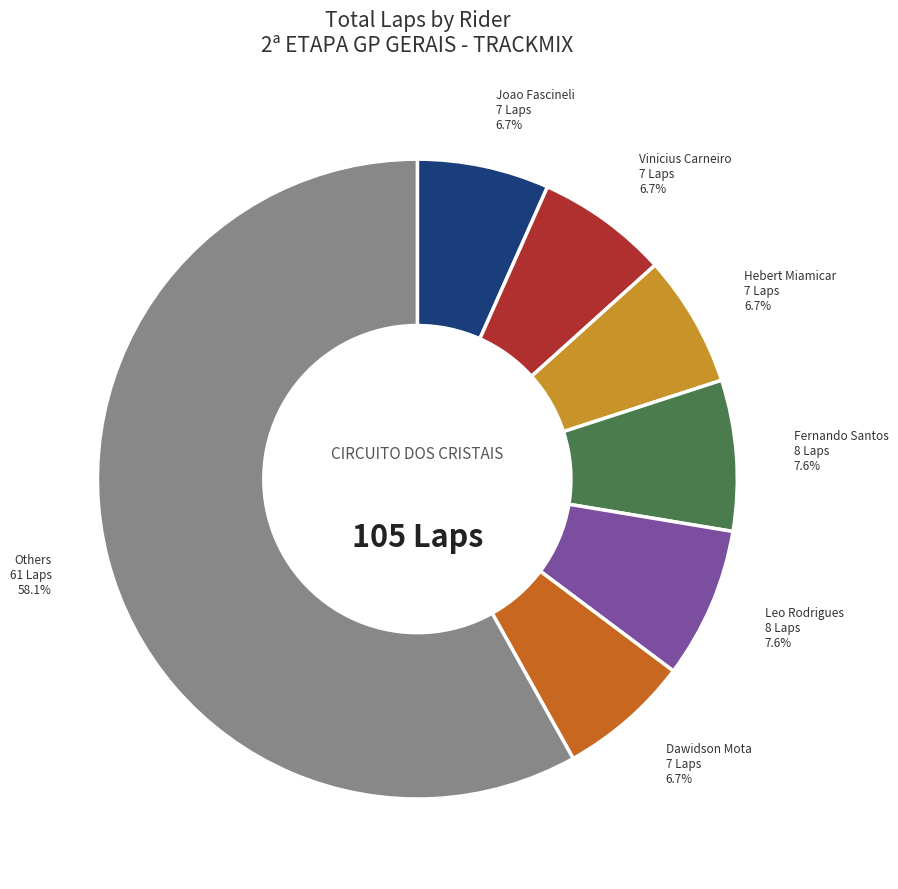

Does any single category account for the majority?

Yes